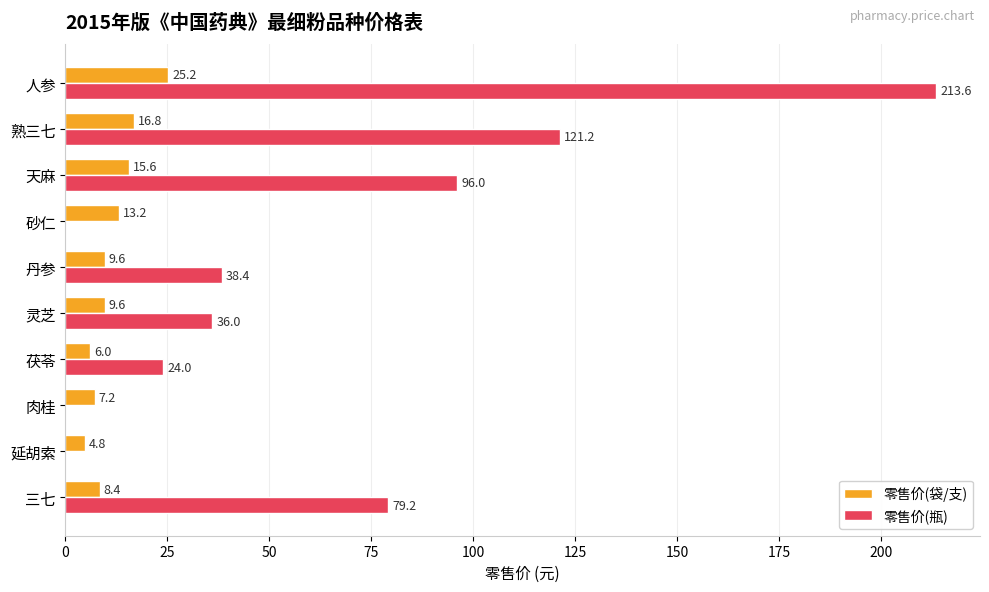

At which category is the sum across all series the highest?

人参